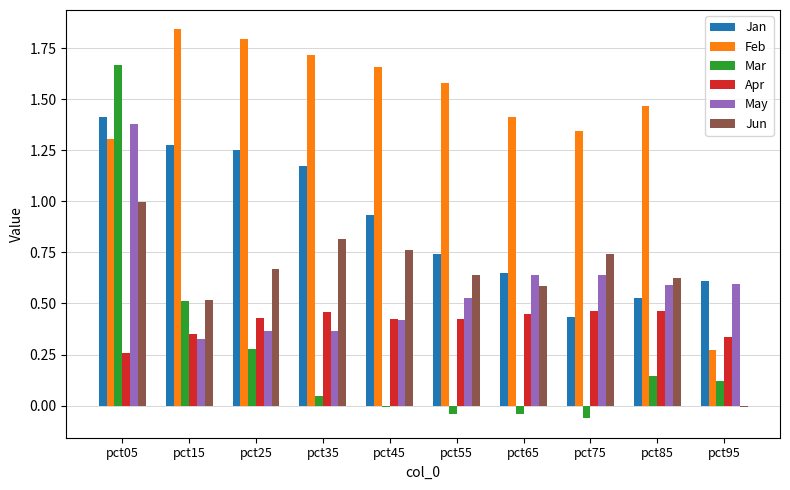

How many values in the Jun series exceed 0?

9